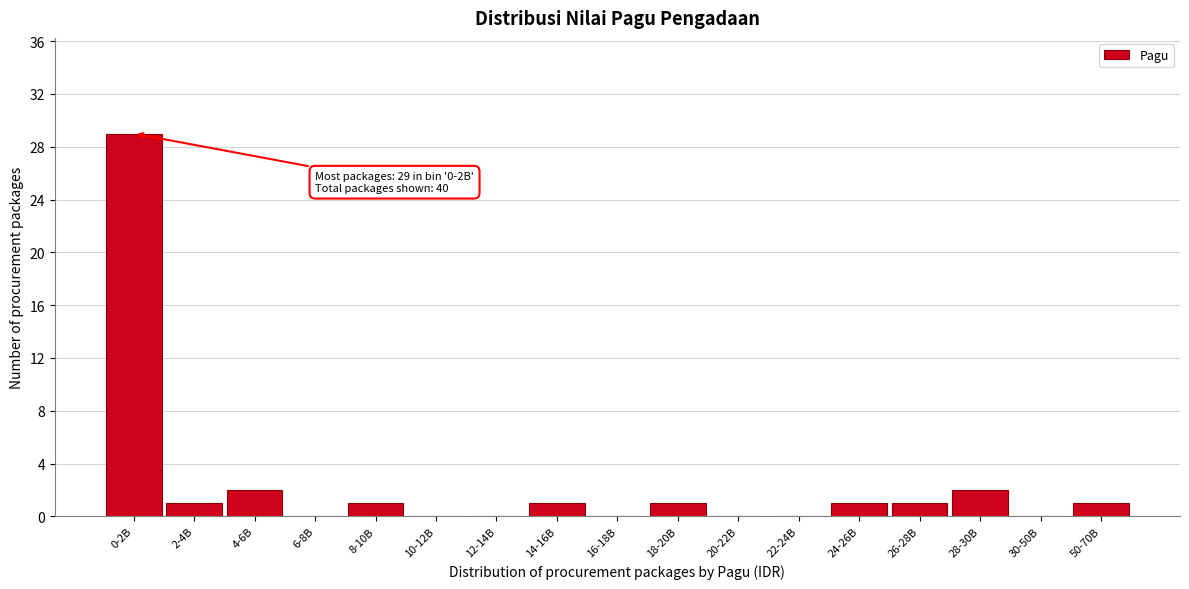

Reading right to left, list all the values displayed in this chart.

50-70B=1	30-50B=0	28-30B=2	26-28B=1	24-26B=1	22-24B=0	20-22B=0	18-20B=1	16-18B=0	14-16B=1	12-14B=0	10-12B=0	8-10B=1	6-8B=0	4-6B=2	2-4B=1	0-2B=29